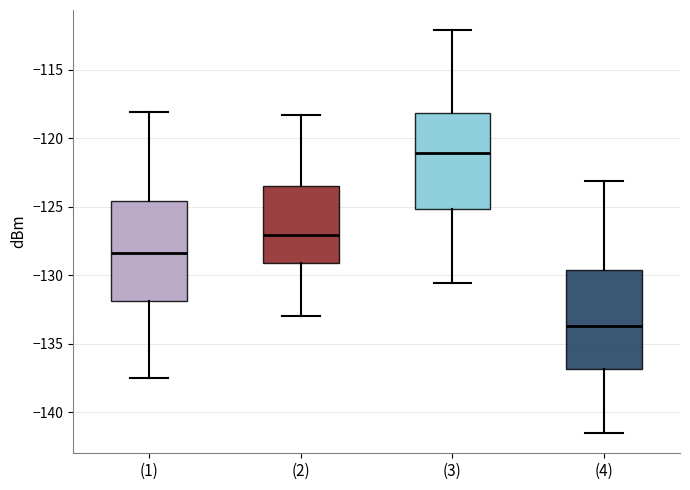

Which box's median line is the lowest?

(4)